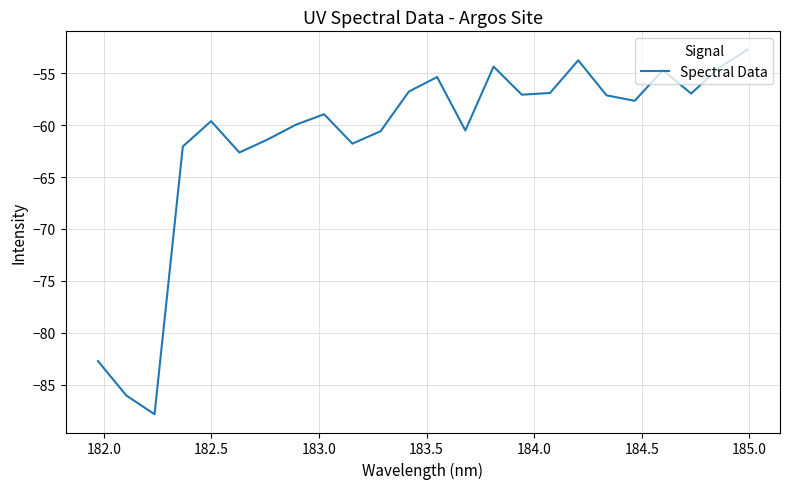

What is the greatest value displayed?

-52.7